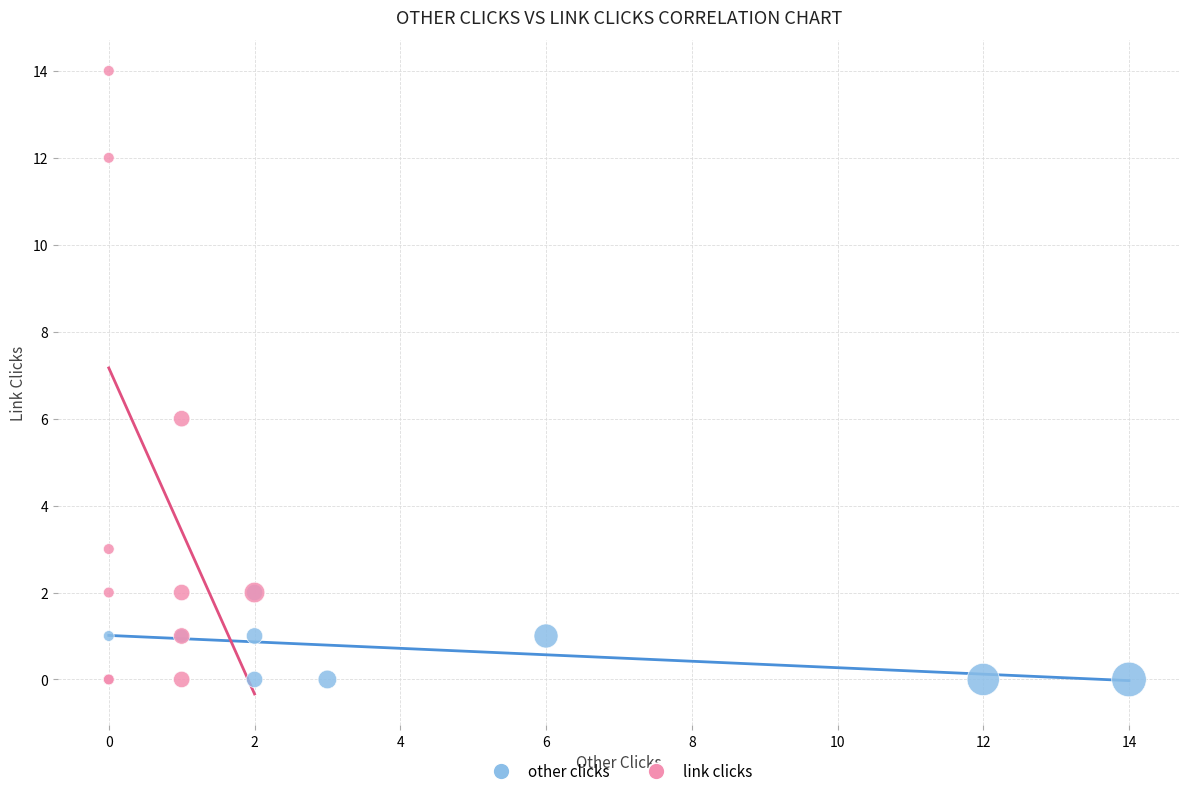

Which series has the widest spread of Y values?

link clicks